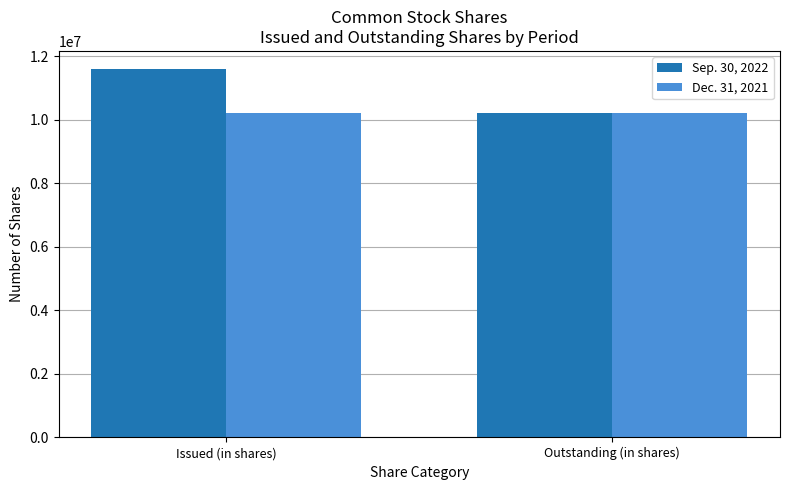

At which label does Sep. 30, 2022 reach its minimum?

Outstanding (in shares)